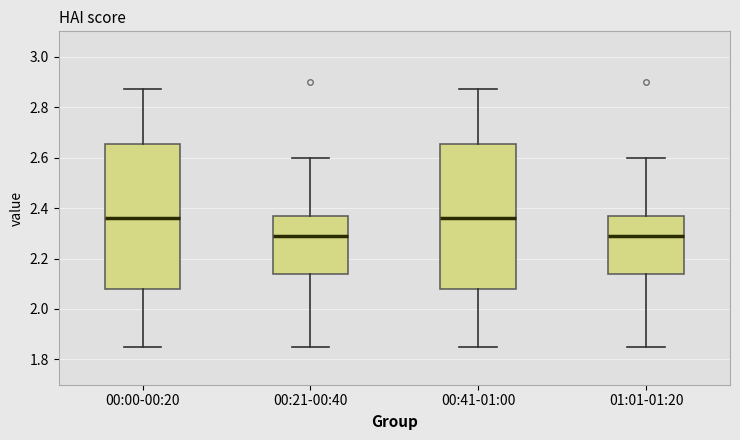

Where does the median line of the box for 00:41-01:00 sit on the y-axis? The values are not printed on the chart, so give them approximately, as read against the axis.

2.36